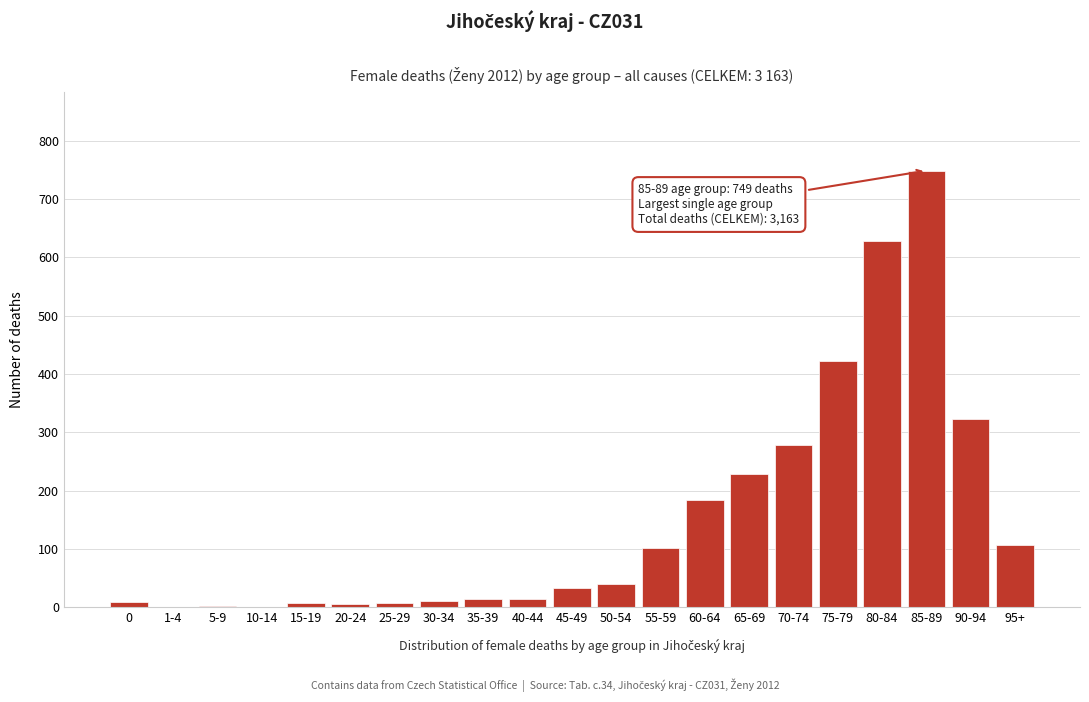

Is it true that the value at 80-84 is 136?

False